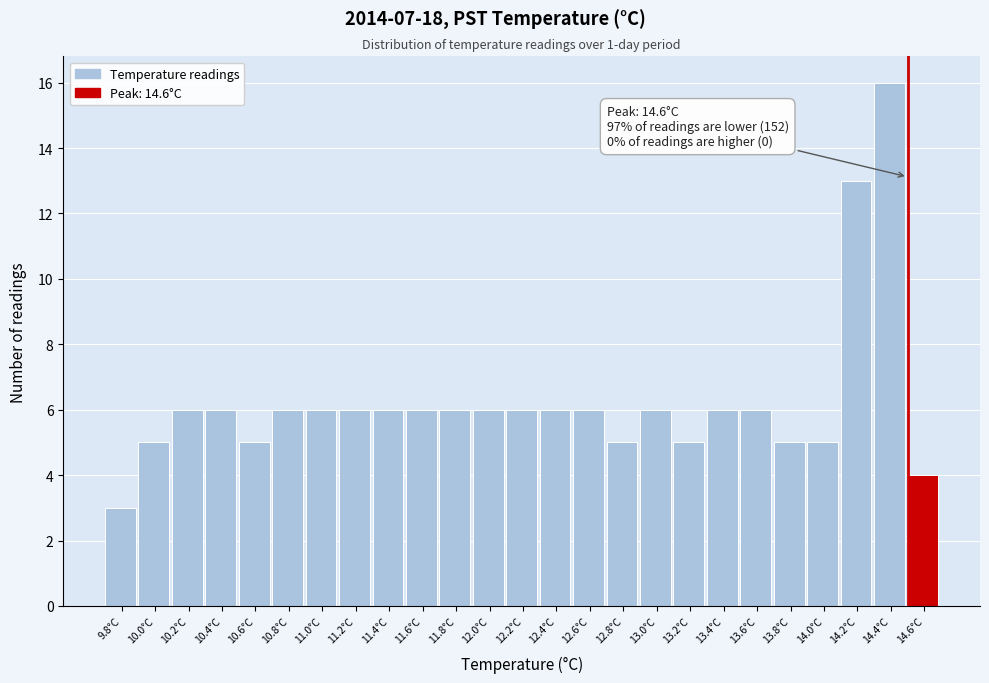

Reading right to left, transcribe all the data shown in this chart.

14.6°C=4	14.4°C=16	14.2°C=13	14.0°C=5	13.8°C=5	13.6°C=6	13.4°C=6	13.2°C=5	13.0°C=6	12.8°C=5	12.6°C=6	12.4°C=6	12.2°C=6	12.0°C=6	11.8°C=6	11.6°C=6	11.4°C=6	11.2°C=6	11.0°C=6	10.8°C=6	10.6°C=5	10.4°C=6	10.2°C=6	10.0°C=5	9.8°C=3